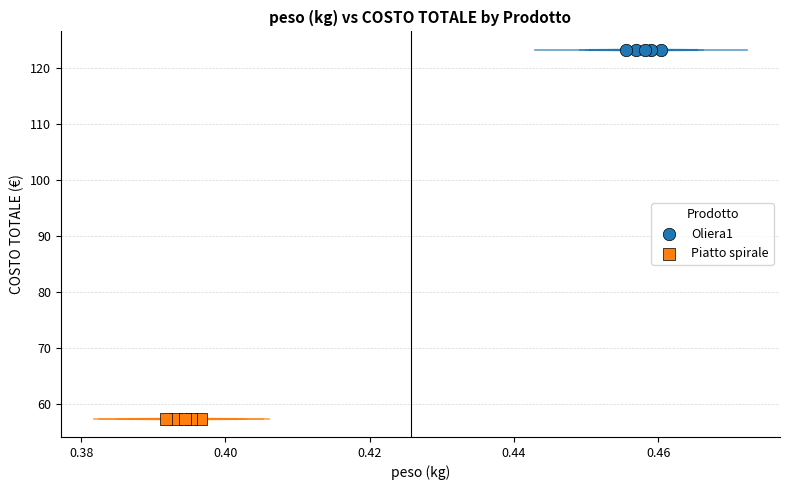

Which series reaches the minimum Y coordinate?

Piatto spirale